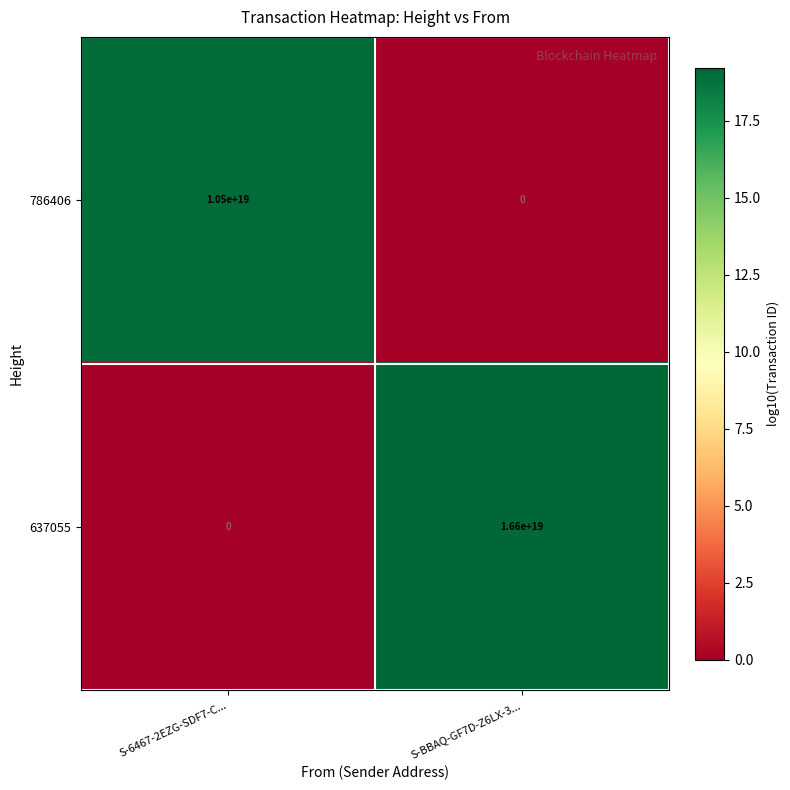

Which series has the largest range (max minus min)?

637055